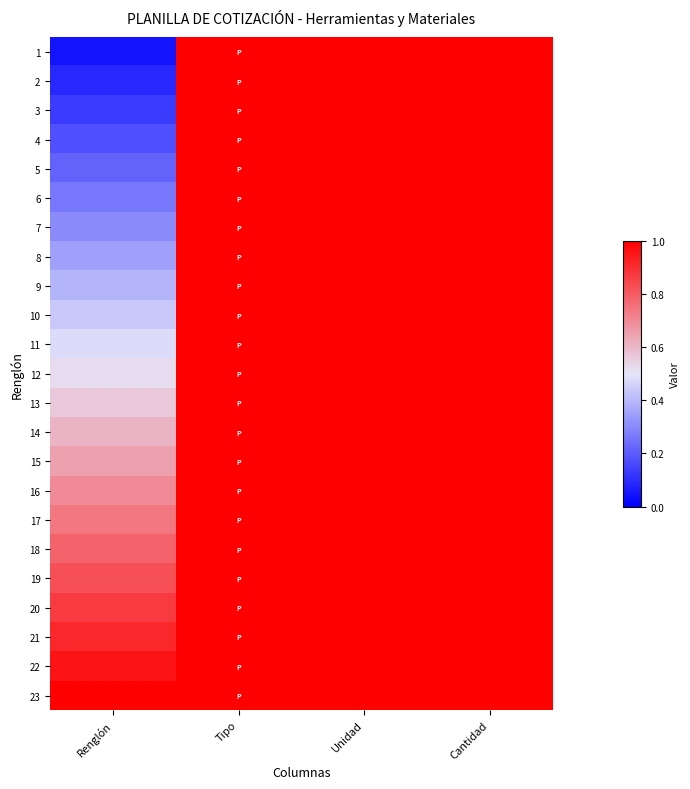

Reading left to right, list all the values displayed in this chart.

1: Renglón=0.0	Tipo=1.0	Unidad=1.0	Cantidad=1.0
2: Renglón=0.1	Tipo=1.0	Unidad=1.0	Cantidad=1.0
3: Renglón=0.1	Tipo=1.0	Unidad=1.0	Cantidad=1.0
4: Renglón=0.2	Tipo=1.0	Unidad=1.0	Cantidad=1.0
5: Renglón=0.2	Tipo=1.0	Unidad=1.0	Cantidad=1.0
6: Renglón=0.3	Tipo=1.0	Unidad=1.0	Cantidad=1.0
7: Renglón=0.3	Tipo=1.0	Unidad=1.0	Cantidad=1.0
8: Renglón=0.3	Tipo=1.0	Unidad=1.0	Cantidad=1.0
9: Renglón=0.4	Tipo=1.0	Unidad=1.0	Cantidad=1.0
10: Renglón=0.4	Tipo=1.0	Unidad=1.0	Cantidad=1.0
11: Renglón=0.5	Tipo=1.0	Unidad=1.0	Cantidad=1.0
12: Renglón=0.5	Tipo=1.0	Unidad=1.0	Cantidad=1.0
13: Renglón=0.6	Tipo=1.0	Unidad=1.0	Cantidad=1.0
14: Renglón=0.6	Tipo=1.0	Unidad=1.0	Cantidad=1.0
15: Renglón=0.7	Tipo=1.0	Unidad=1.0	Cantidad=1.0
16: Renglón=0.7	Tipo=1.0	Unidad=1.0	Cantidad=1.0
17: Renglón=0.7	Tipo=1.0	Unidad=1.0	Cantidad=1.0
18: Renglón=0.8	Tipo=1.0	Unidad=1.0	Cantidad=1.0
19: Renglón=0.8	Tipo=1.0	Unidad=1.0	Cantidad=1.0
20: Renglón=0.9	Tipo=1.0	Unidad=1.0	Cantidad=1.0
21: Renglón=0.9	Tipo=1.0	Unidad=1.0	Cantidad=1.0
22: Renglón=1.0	Tipo=1.0	Unidad=1.0	Cantidad=1.0
23: Renglón=1.0	Tipo=1.0	Unidad=1.0	Cantidad=1.0